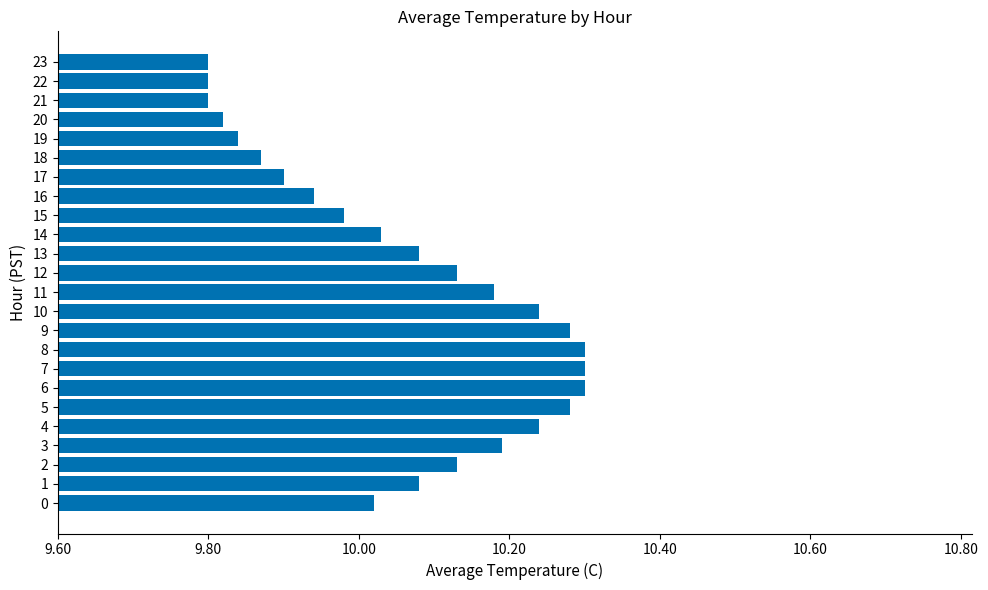

What is the sum of the values at 6 and 2?

20.4